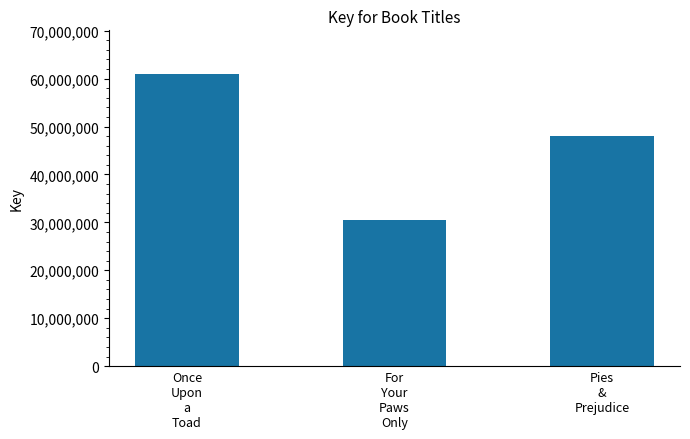

Rank the categories by value from highest to lowest.

Once
Upon
a
Toad, Pies
&
Prejudice, For
Your
Paws
Only